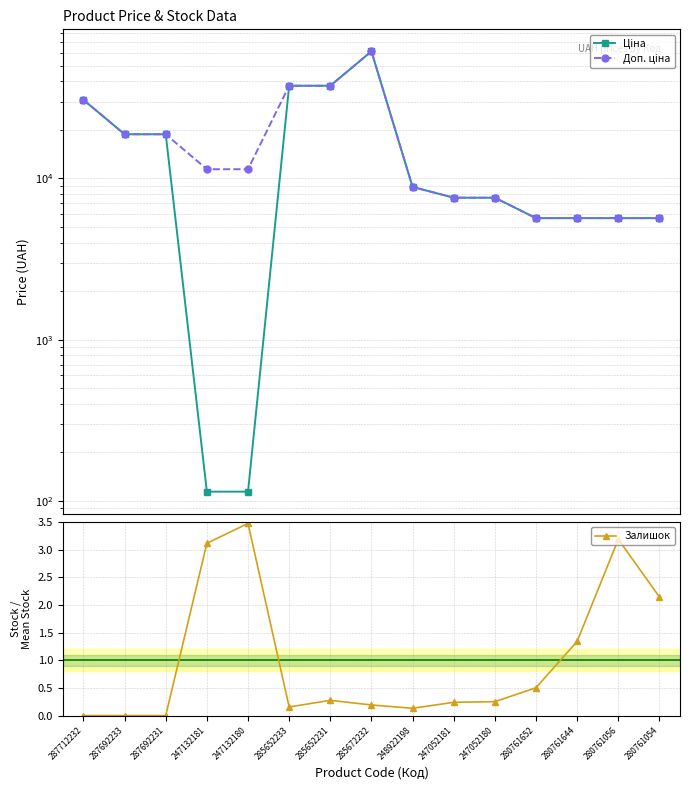

Rank the categories by Залишок value from highest to lowest.

247132180, 280761056, 247132181, 280761054, 280761644, 280761652, 285652231, 247052180, 247052181, 285672232, 285652233, 248922198, 287712232, 287692233, 287692231